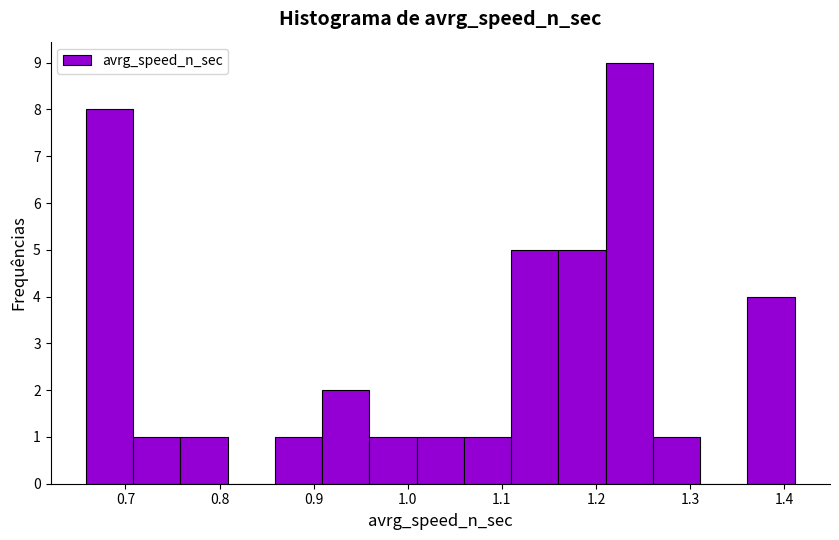

Reading left to right, list every bar in this chart as the range it spans on the x-axis followed by its height. Neither the bar edges nor the heights are printed on the chart, so give them approximately, as read against the axes.

0.66 to 0.71: 8
0.71 to 0.76: 1
0.76 to 0.81: 1
0.81 to 0.86: 0
0.86 to 0.91: 1
0.91 to 0.96: 2
0.96 to 1.01: 1
1.01 to 1.06: 1
1.06 to 1.11: 1
1.11 to 1.16: 5
1.16 to 1.21: 5
1.21 to 1.26: 9
1.26 to 1.31: 1
1.31 to 1.36: 0
1.36 to 1.41: 4